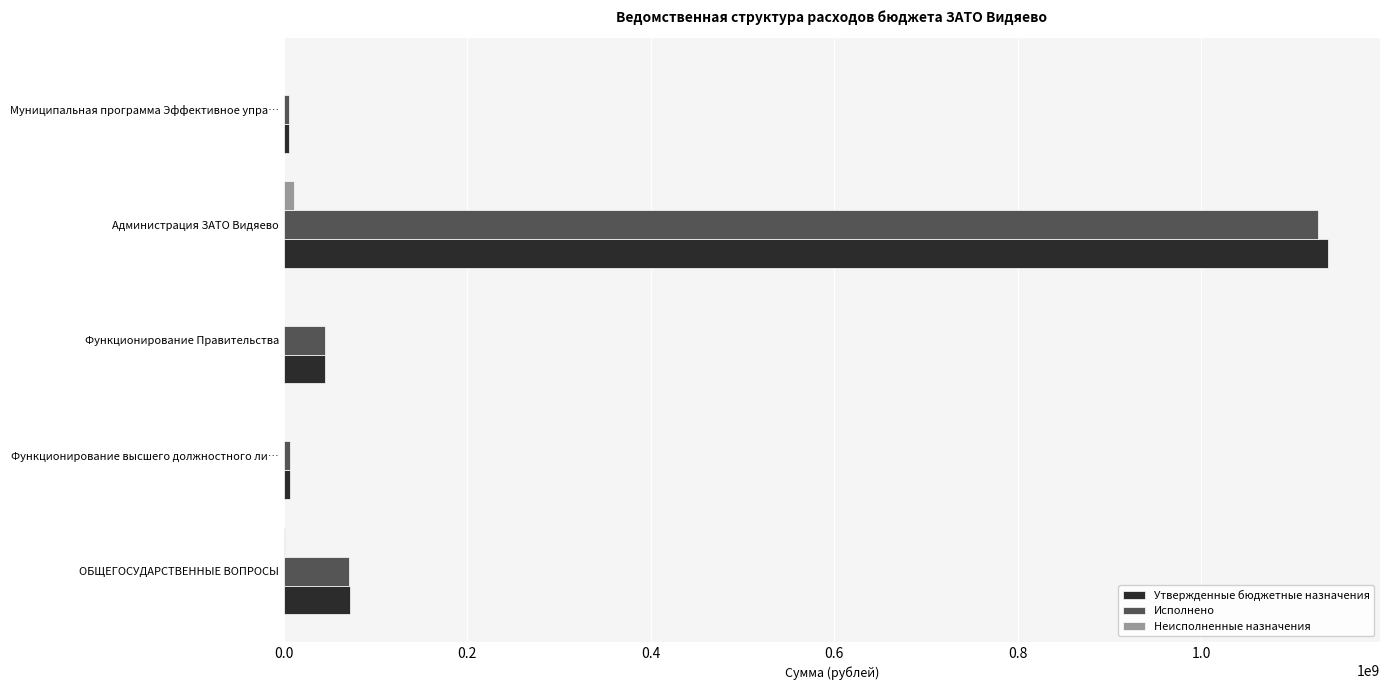

At which category is the sum across all series the highest?

Администрация ЗАТО Видяево